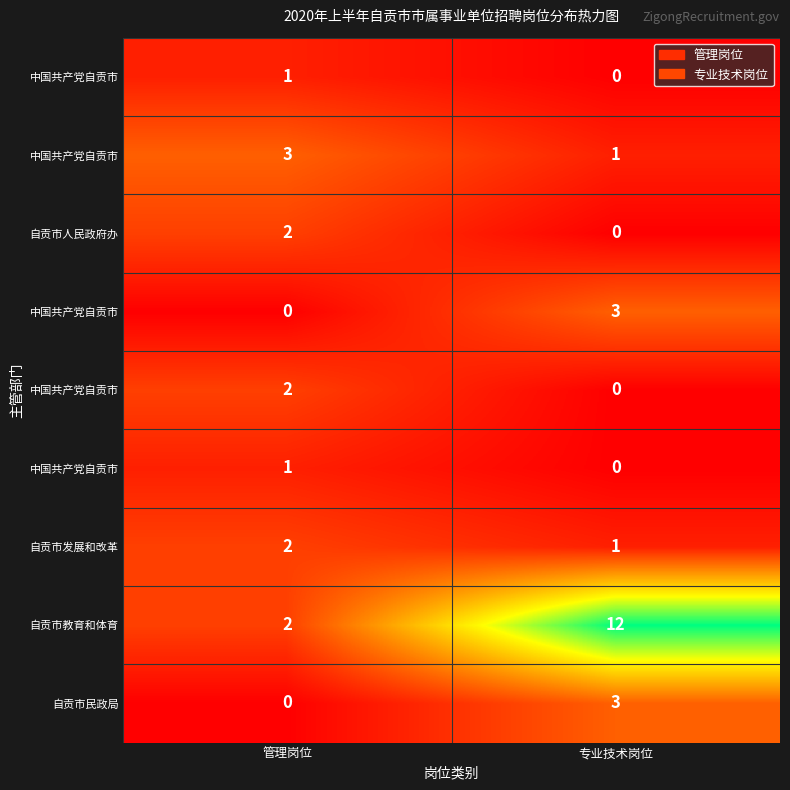

What is the greatest value displayed?

12